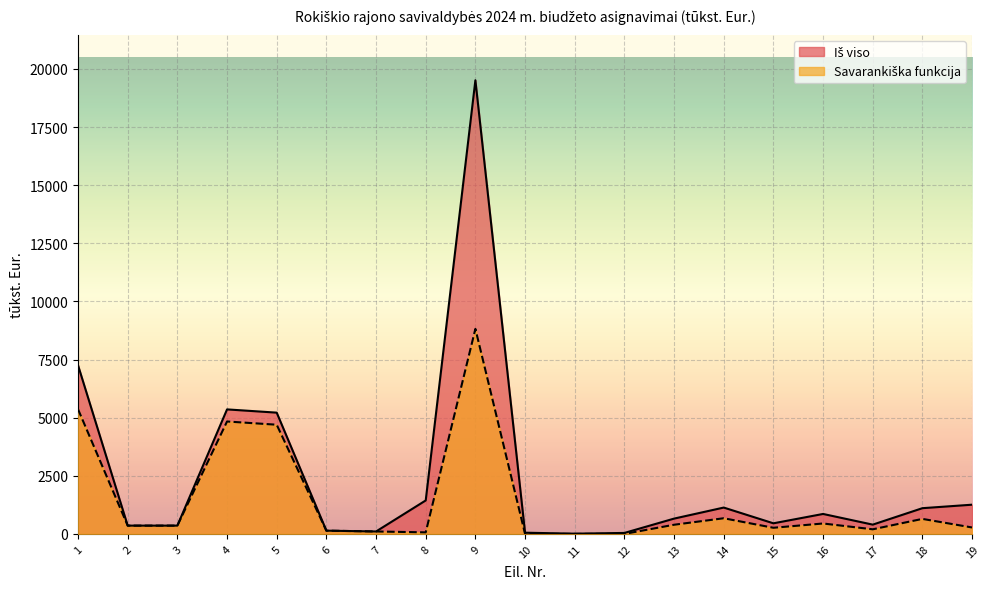

True or false: Savarankiška funkcija has more than 1 interior local peaks.

True